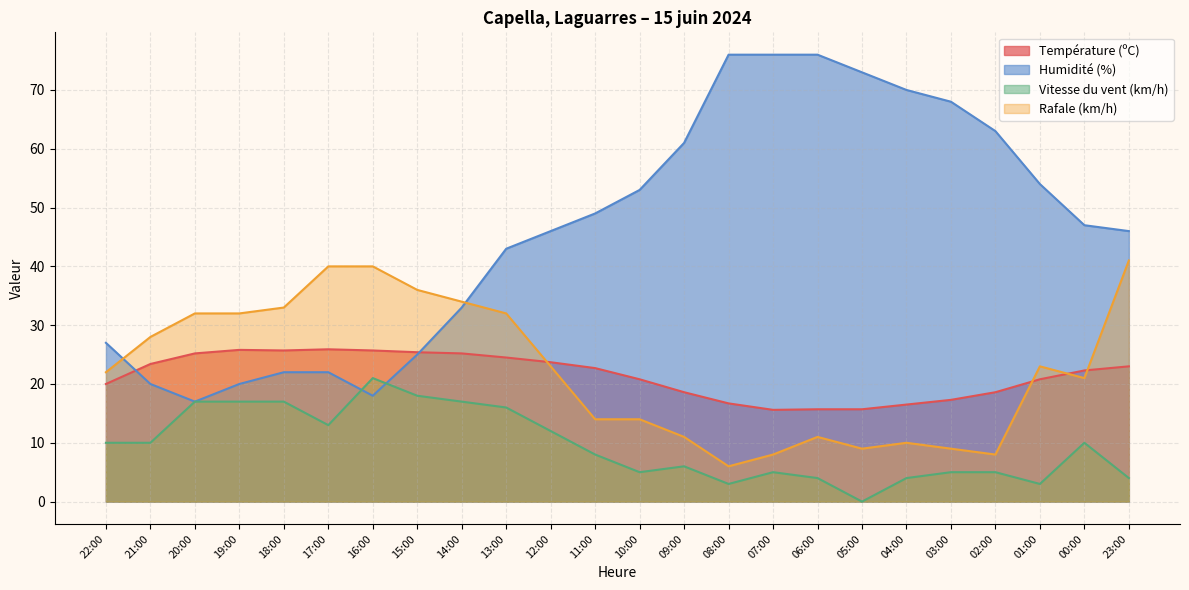

What is the difference between the highest and lowest values at 01:00?

51.0